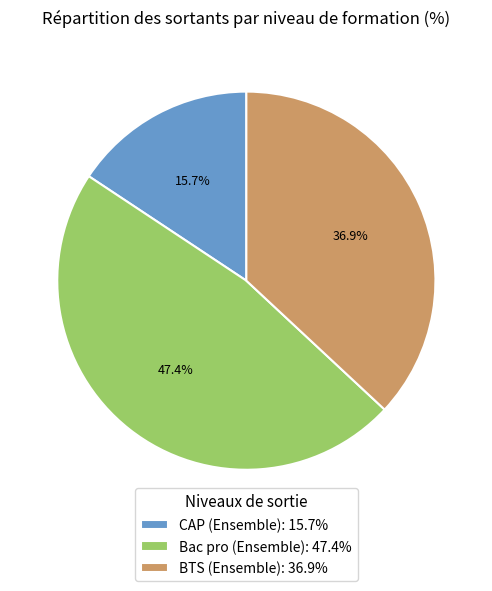

To the nearest percent, what is the difference between the CAP (Ensemble) and BTS (Ensemble) slice percentages?

21%